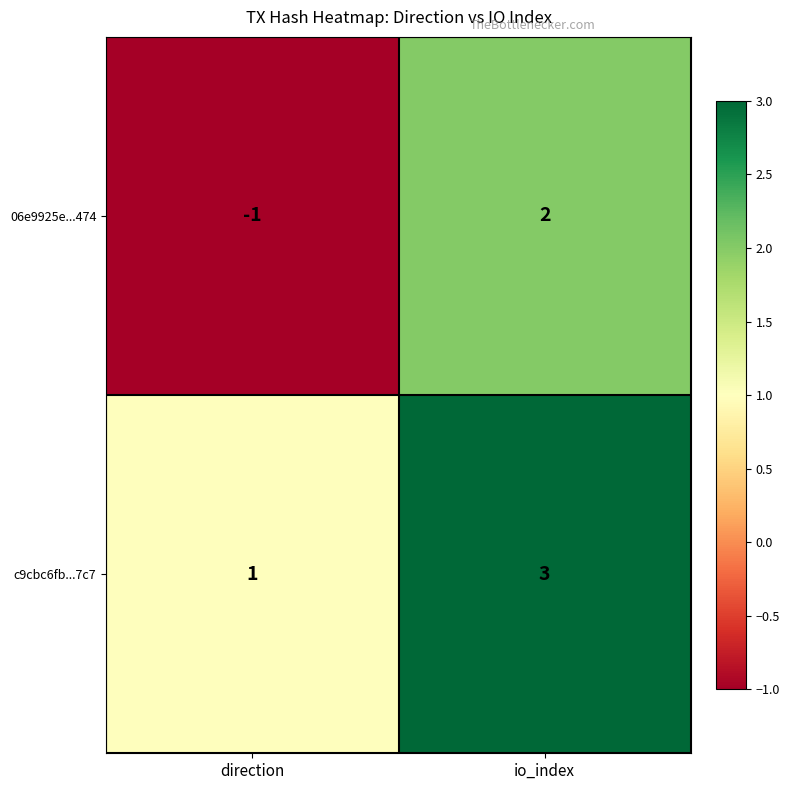

Which category has the lowest value across all series?

direction